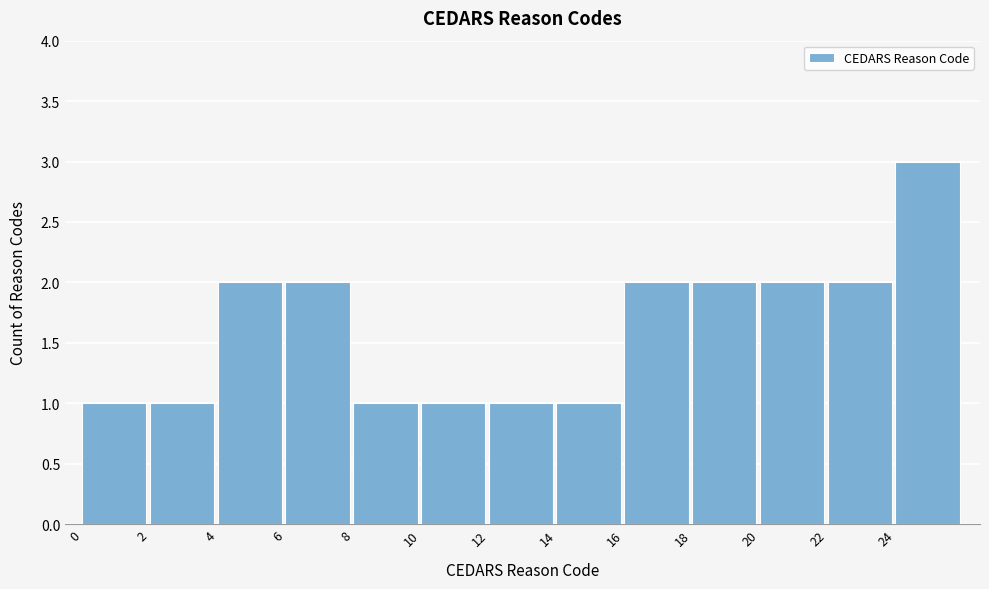

Reading left to right, transcribe this chart: for each bar, give the range it covers on the x-axis and its height. The values are not printed on the chart, so give them approximately, as read against the axis.

0 to 2: 1
2 to 4: 1
4 to 6: 2
6 to 8: 2
8 to 10: 1
10 to 12: 1
12 to 14: 1
14 to 16: 1
16 to 18: 2
18 to 20: 2
20 to 22: 2
22 to 24: 2
24 to 26: 3